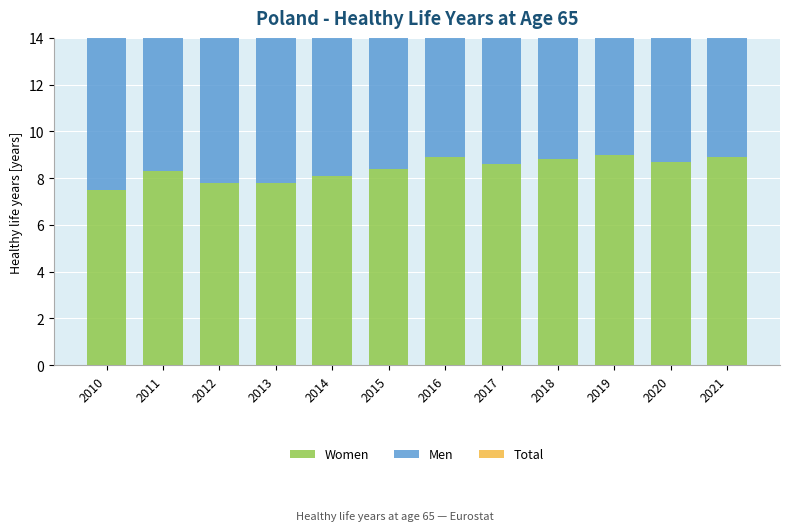

How many bars are there in each group?

3